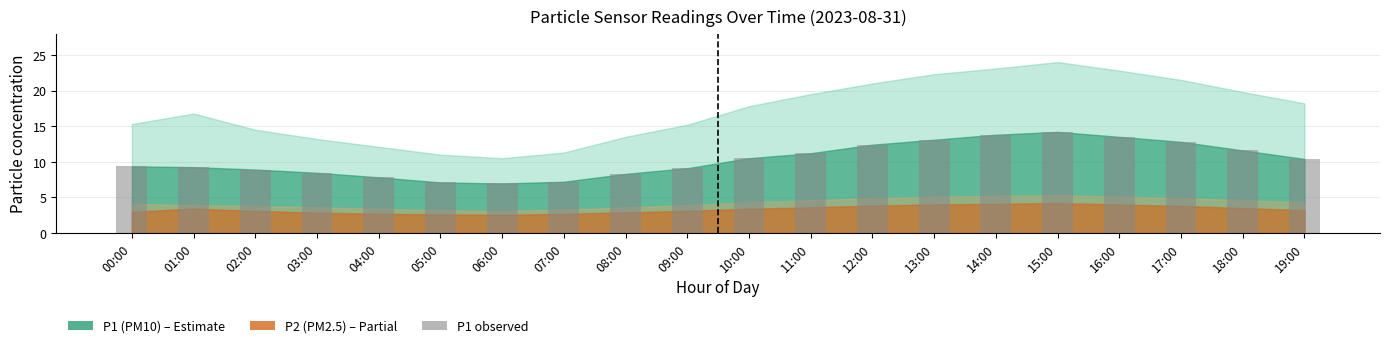

What is the sum of all values?

205.9